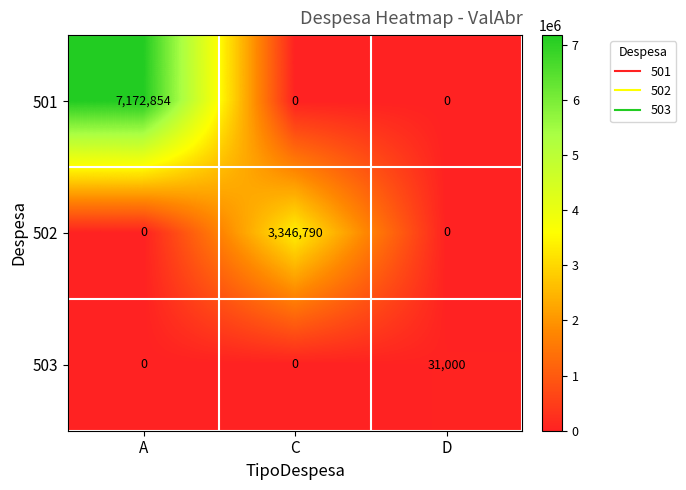

Reading right to left, what are all the values shown in this chart?

501: 0	0	7172854
502: 0	3346790	0
503: 31000	0	0